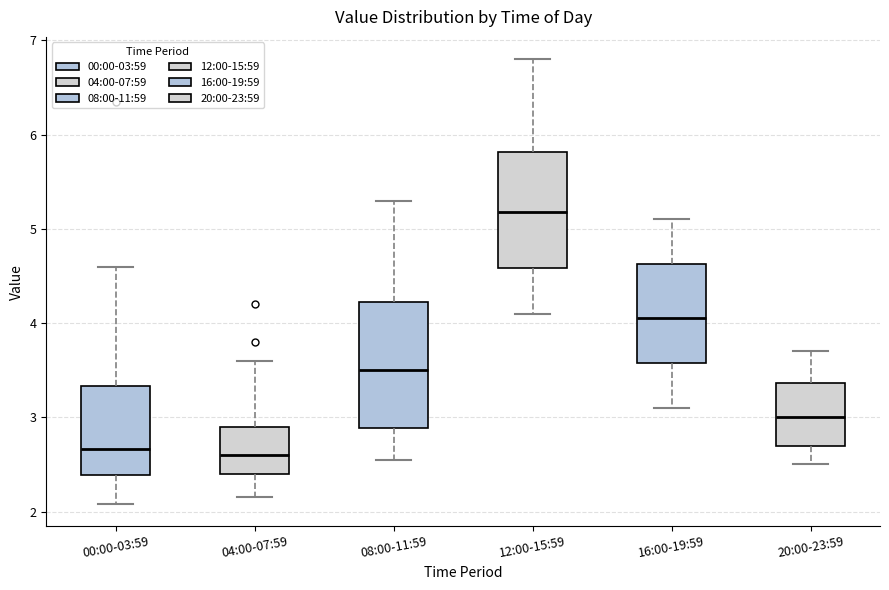

Reading left to right, read every box against the y-axis: the position of its median line, the range the box covers, and the ends of its whiskers. The values are not printed on the chart, so give them approximately, as read against the axis.

00:00-03:59: median 2.7, box 2.4 to 3.3, whiskers 2.1 to 4.6
04:00-07:59: median 2.6, box 2.4 to 2.9, whiskers 2.2 to 3.6
08:00-11:59: median 3.5, box 2.9 to 4.2, whiskers 2.6 to 5.3
12:00-15:59: median 5.2, box 4.6 to 5.8, whiskers 4.1 to 6.8
16:00-19:59: median 4.1, box 3.6 to 4.6, whiskers 3.1 to 5.1
20:00-23:59: median 3.0, box 2.7 to 3.4, whiskers 2.5 to 3.7